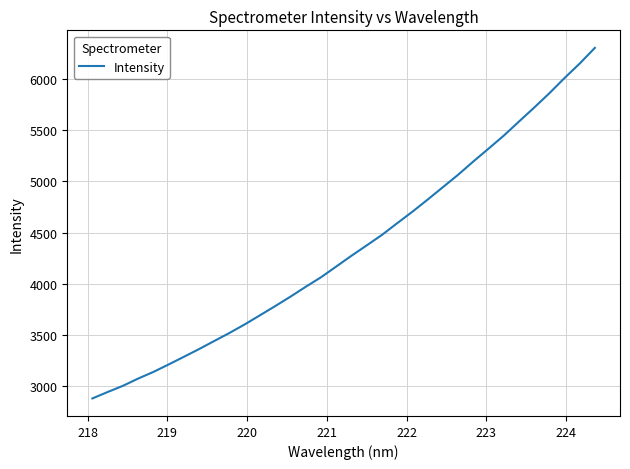

What is the greatest value displayed?

6300.4